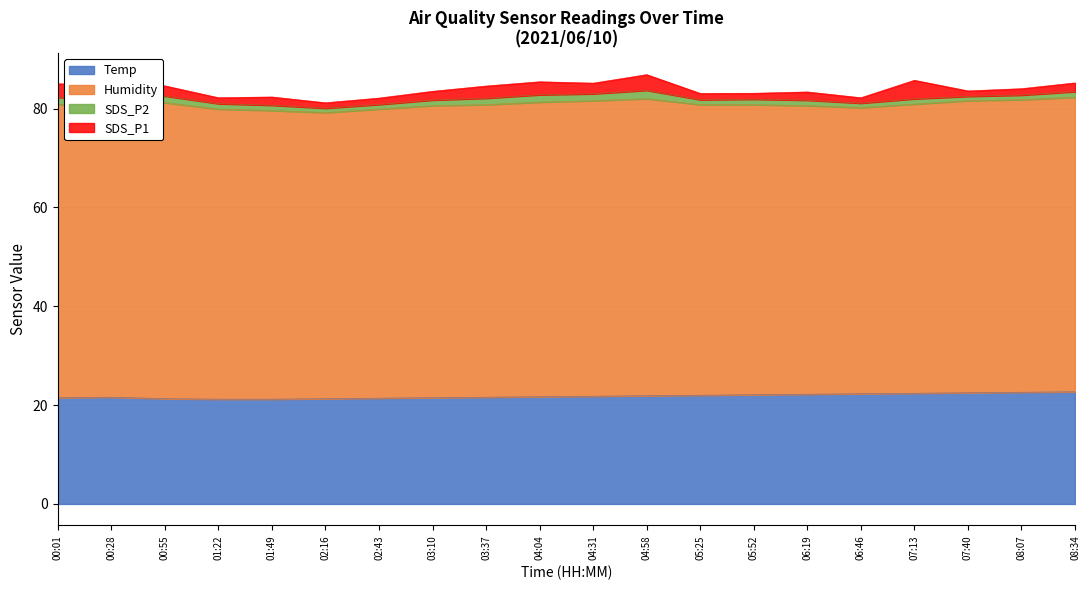

At which label does Temp reach its minimum?

01:22